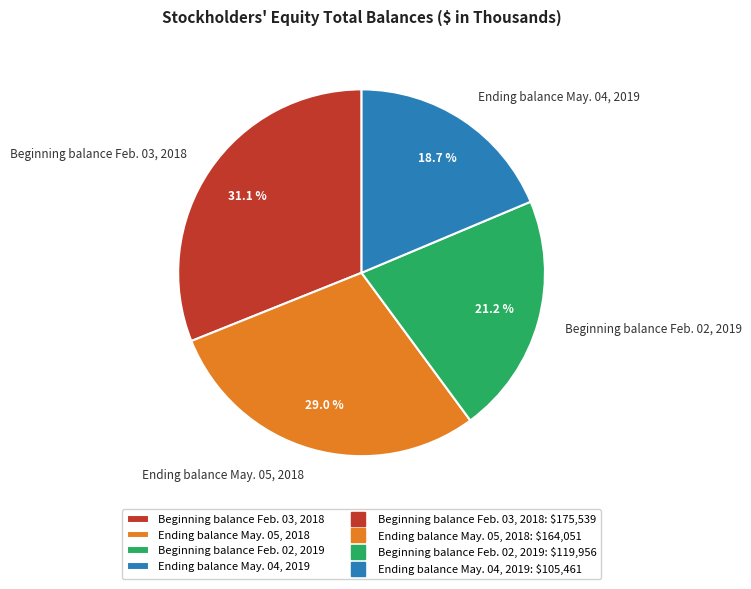

True or false: Ending balance May. 05, 2018 accounts for 29% of the total.

True